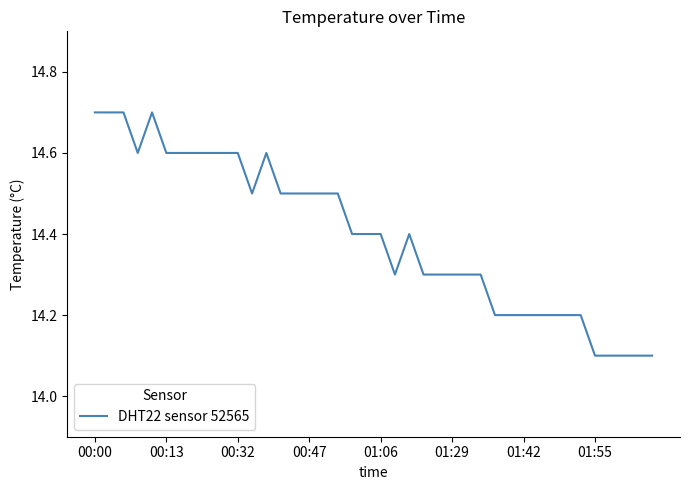

What is the difference between the maximum and minimum values?

0.6